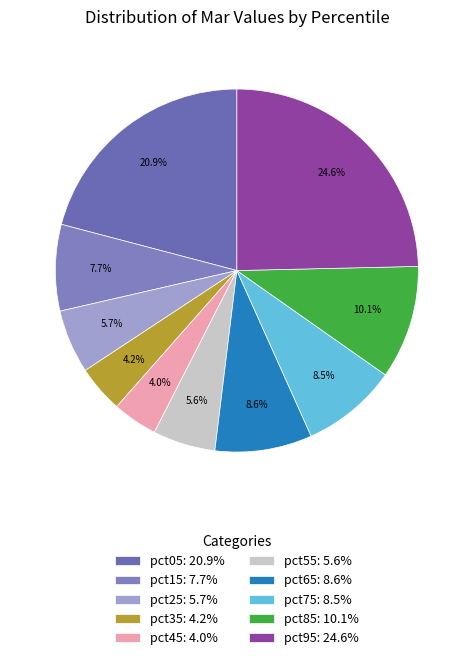

How many slices are in this pie chart?

10